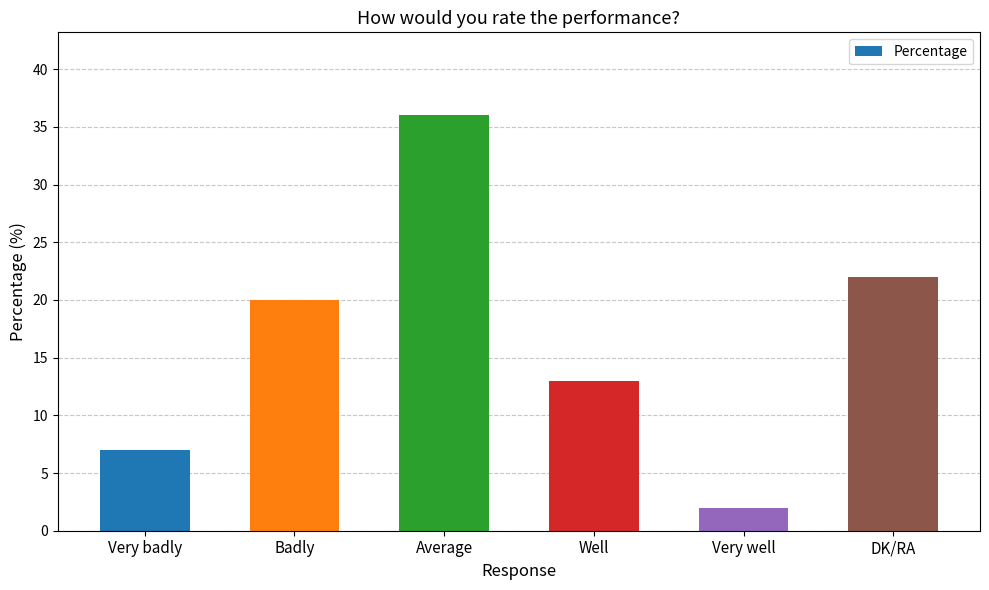

List the labels in order of value, smallest first.

Very well, Very badly, Well, Badly, DK/RA, Average